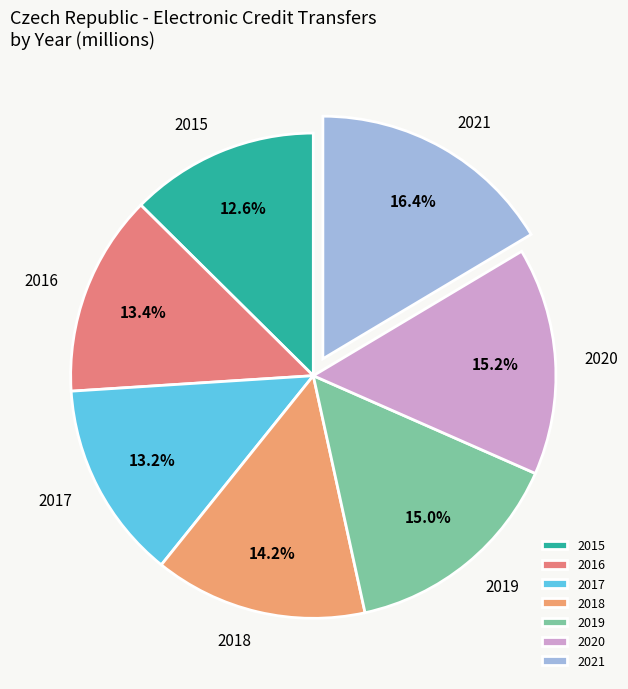

How many slices are in this pie chart?

7